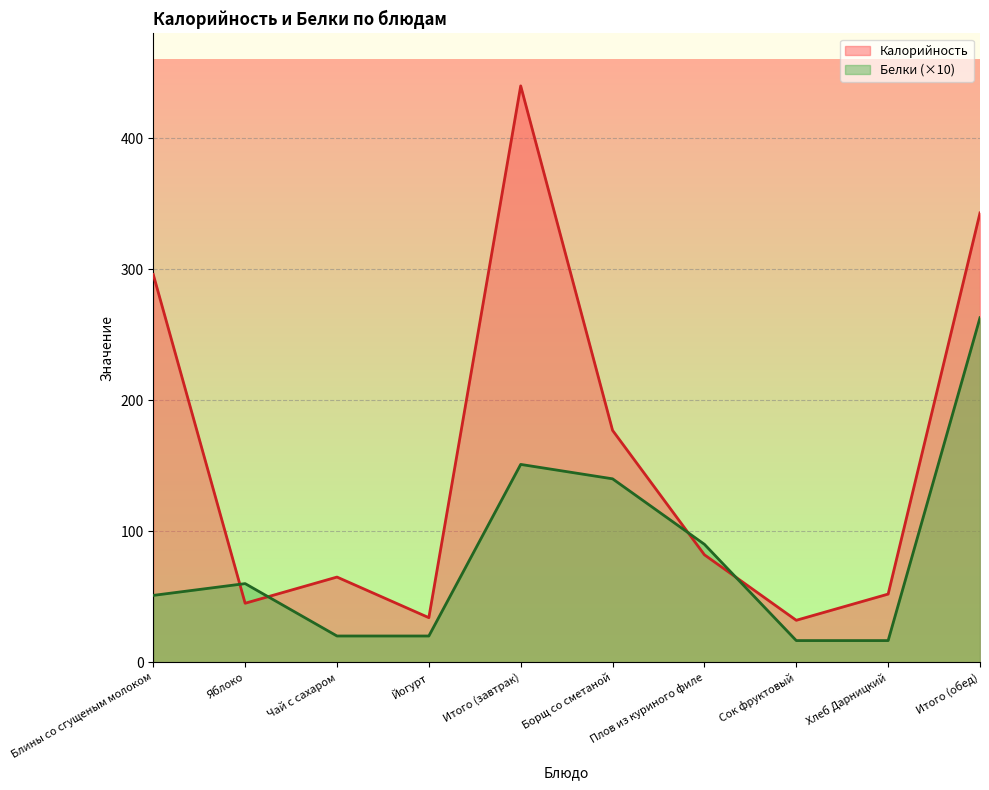

At Блины со сгущеным молоком, list the series in order from smallest to largest.

Белки (×10), Калорийность